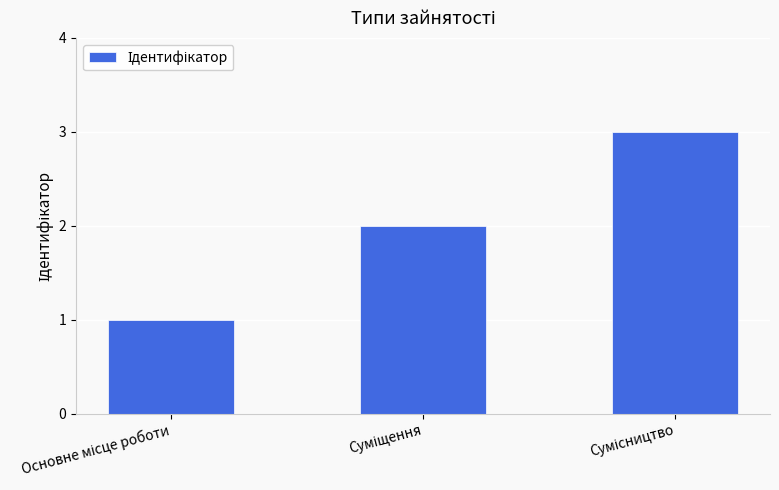

What is the maximum value shown in the chart?

3